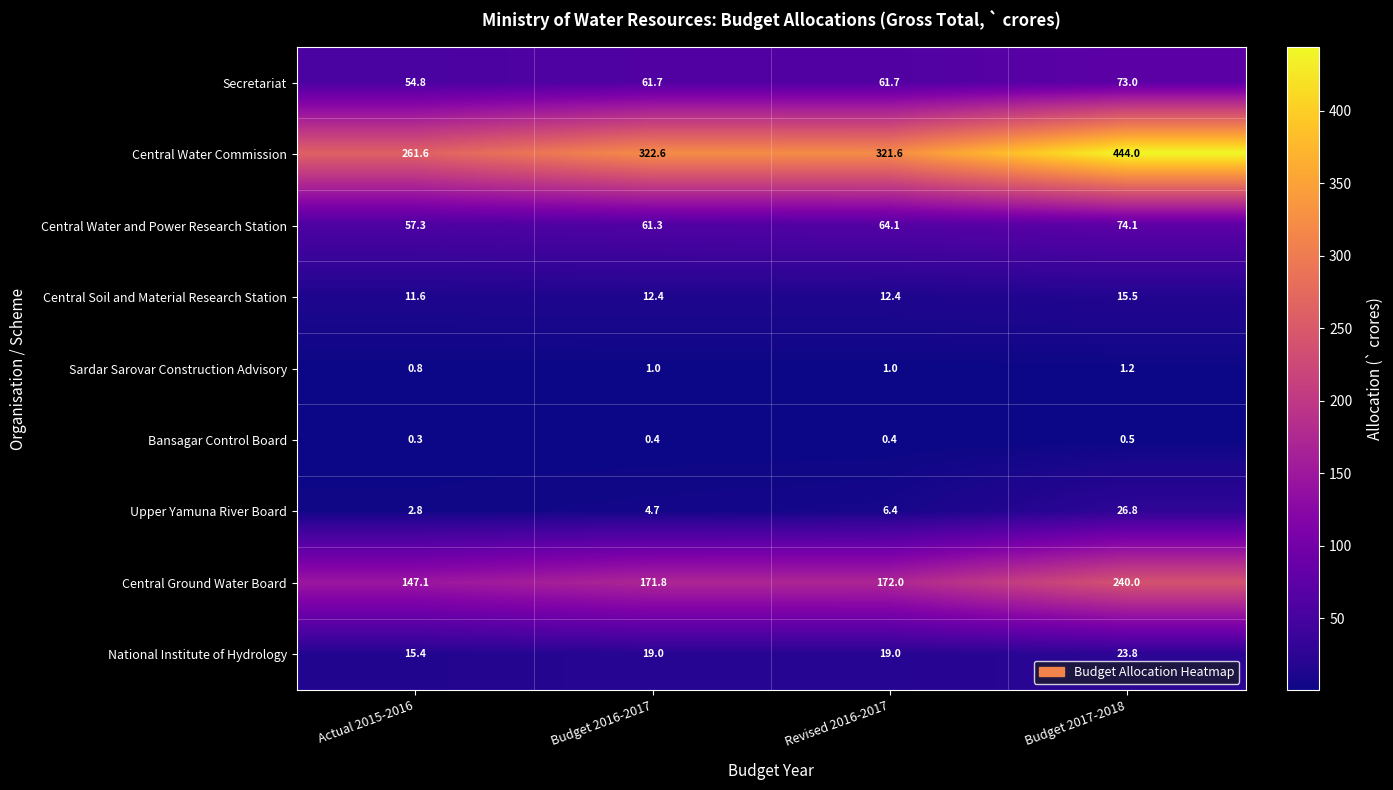

What is the smallest value displayed?

0.3